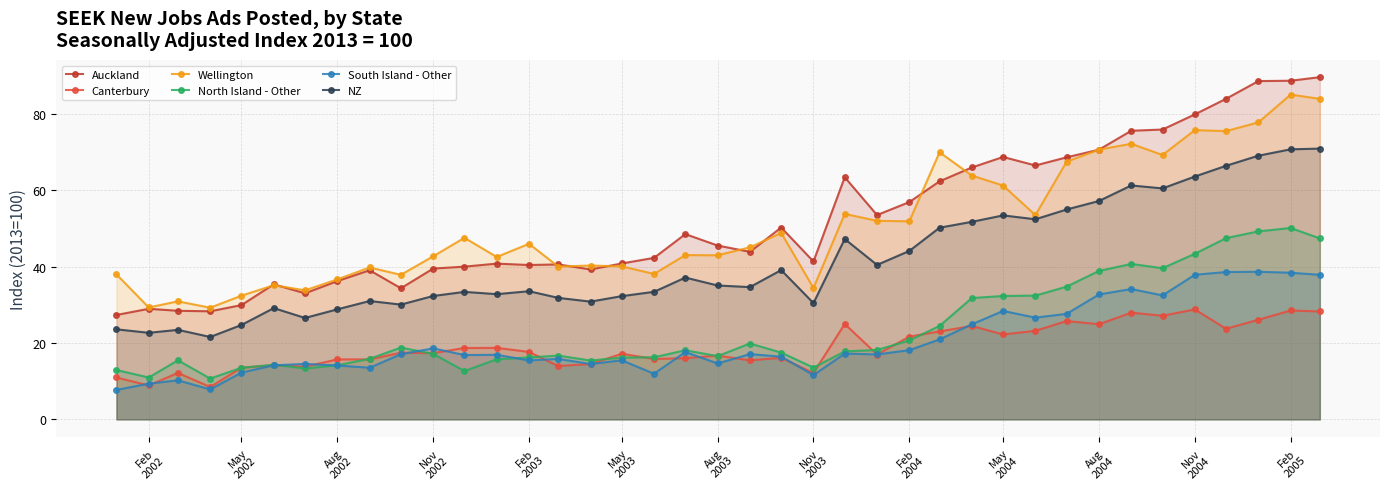

How many distinct data groups are displayed?

6